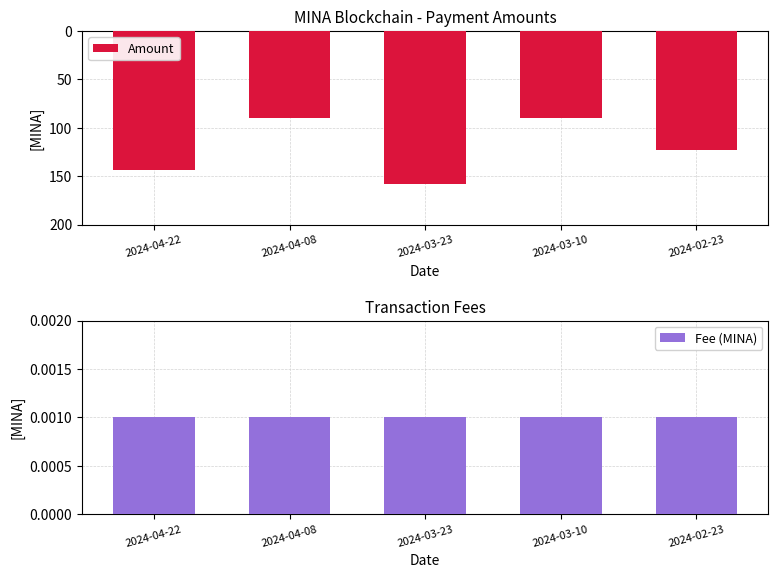

Which series has the widest spread of values?

Amount